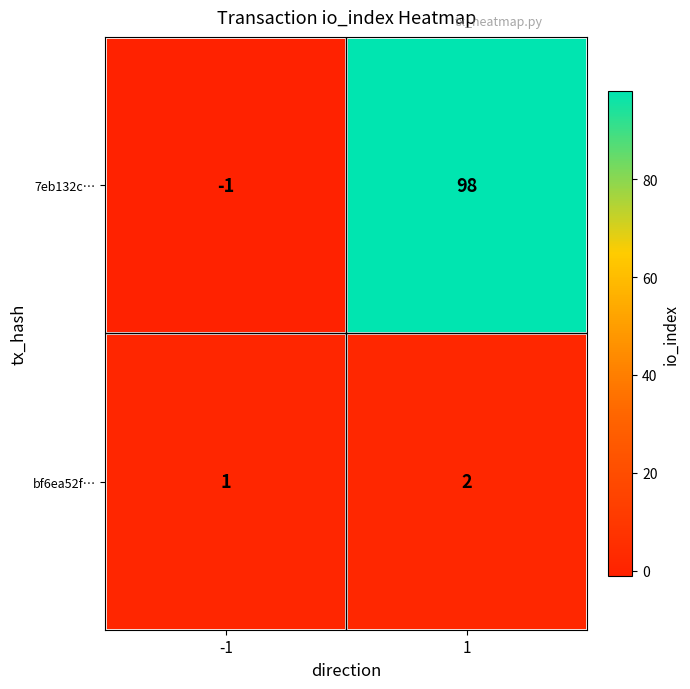

Rank the series by their maximum value, from highest to lowest.

7eb132c…, bf6ea52f…